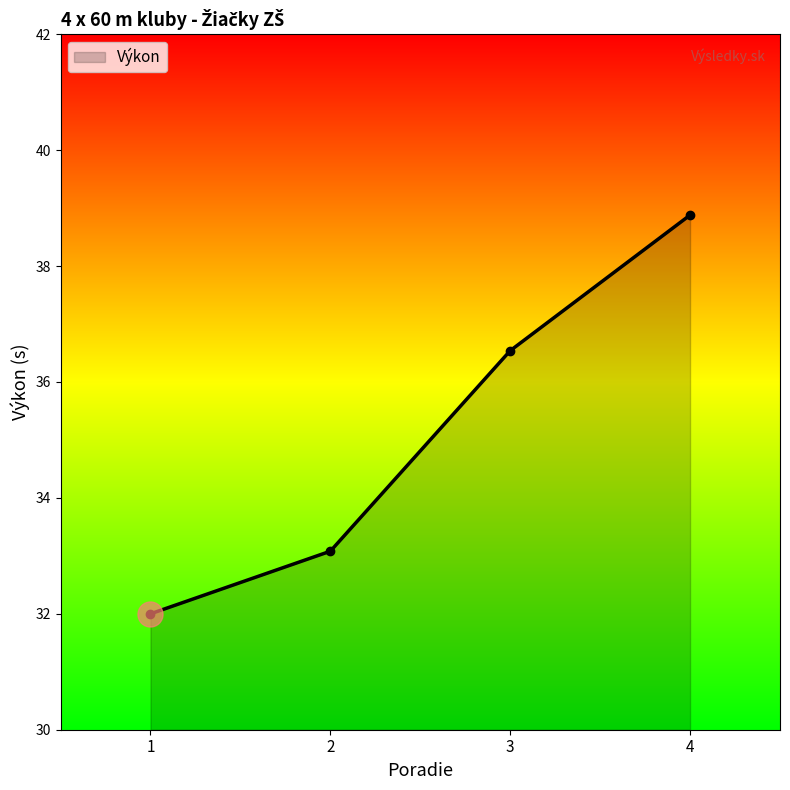

How many data points does each series have?

4